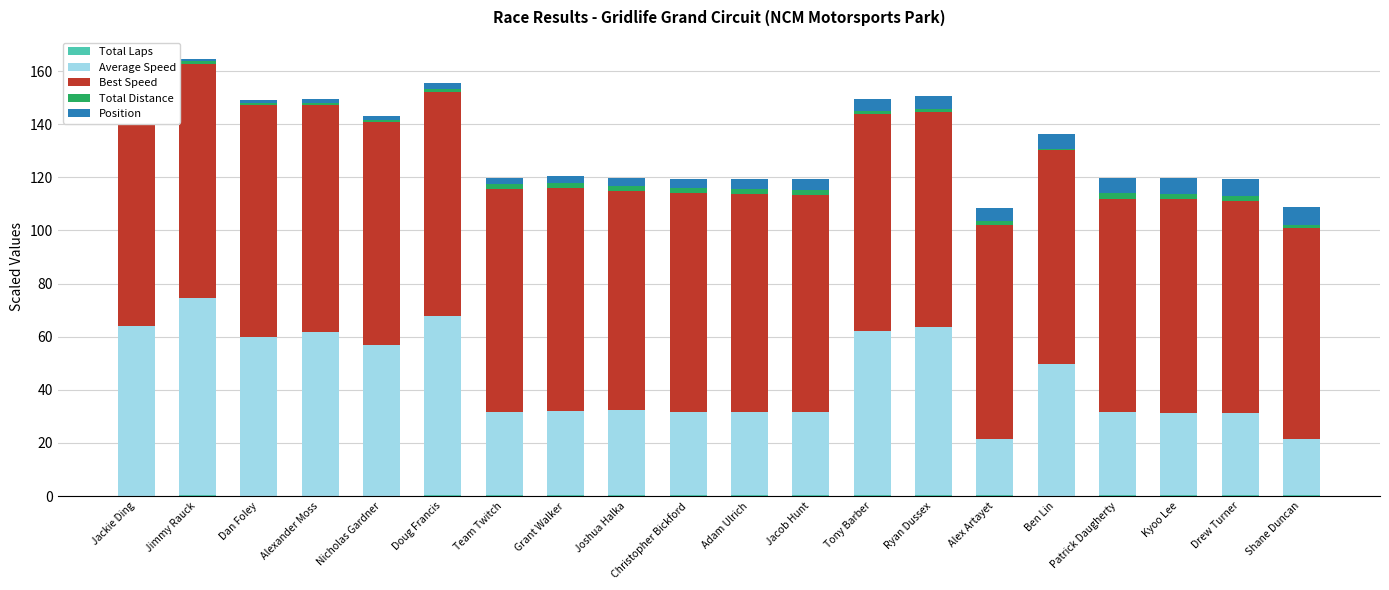

True or false: Total Distance has a value of 2.6 at Drew Turner.

False